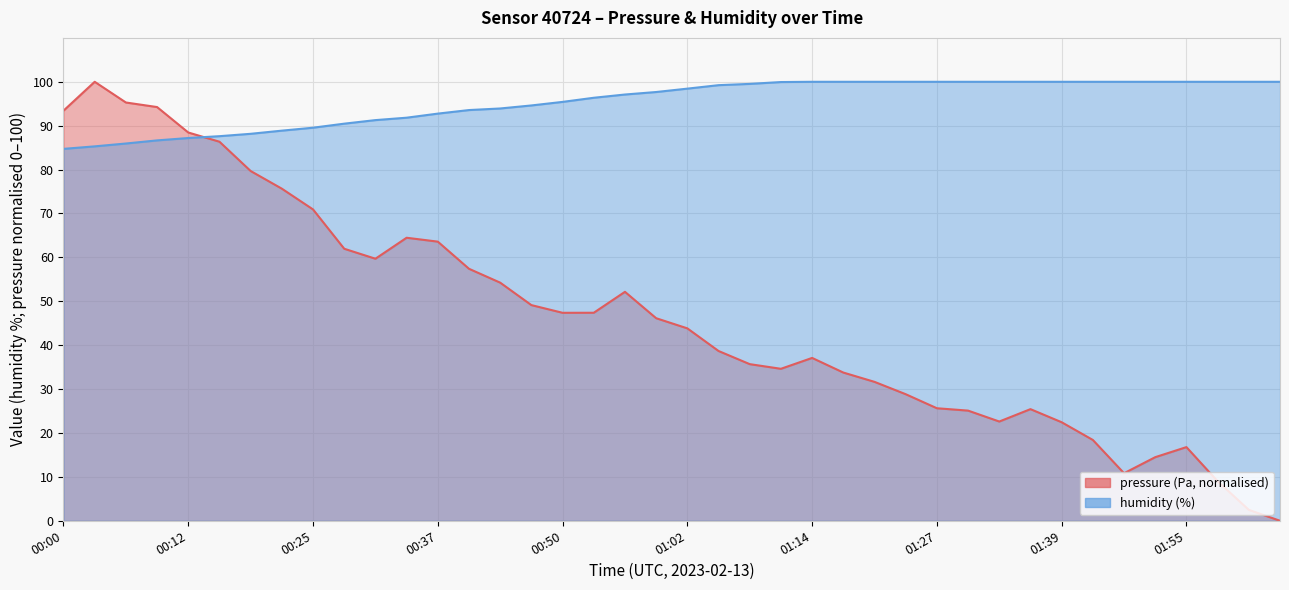

Reading left to right, what are all the values shown in this chart?

pressure: 93.4	100.0	95.3	94.2	88.4	86.3	79.7	75.6	70.9	62.0	59.7	64.5	63.6	57.4	54.2	49.1	47.4	47.4	52.2	46.1	43.8	38.7	35.7	34.6	37.1	33.8	31.6	28.8	25.6	25.1	22.6	25.4	22.4	18.4	10.8	14.5	16.8	9.0	2.5	0.0
humidity: 84.7	85.3	85.9	86.7	87.2	87.6	88.2	88.9	89.5	90.5	91.3	91.8	92.8	93.6	93.9	94.6	95.4	96.4	97.1	97.7	98.4	99.2	99.5	99.9	100.0	100.0	100.0	100.0	100.0	100.0	100.0	100.0	100.0	100.0	100.0	100.0	100.0	100.0	100.0	100.0